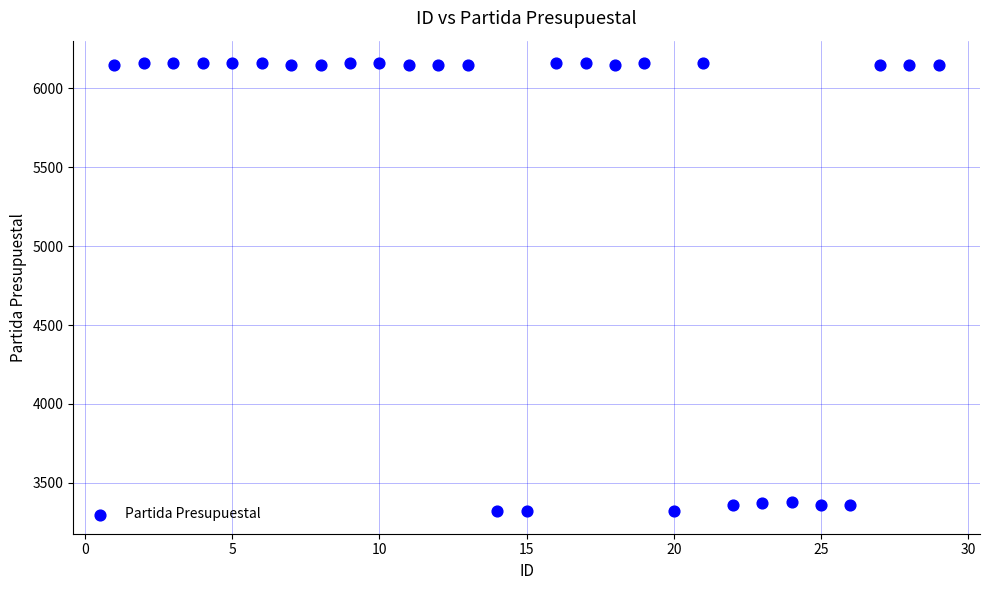

What is the range of Y values (max minus min)?

2840